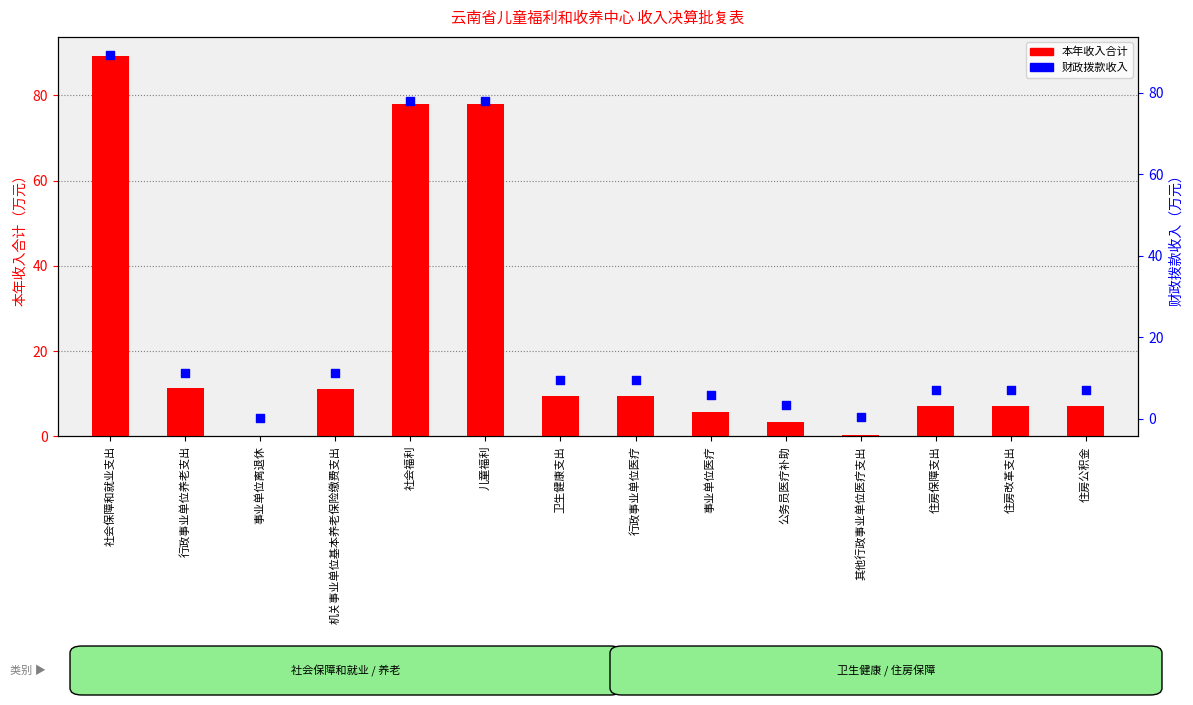

Which series reaches the maximum Y coordinate?

本年收入合计